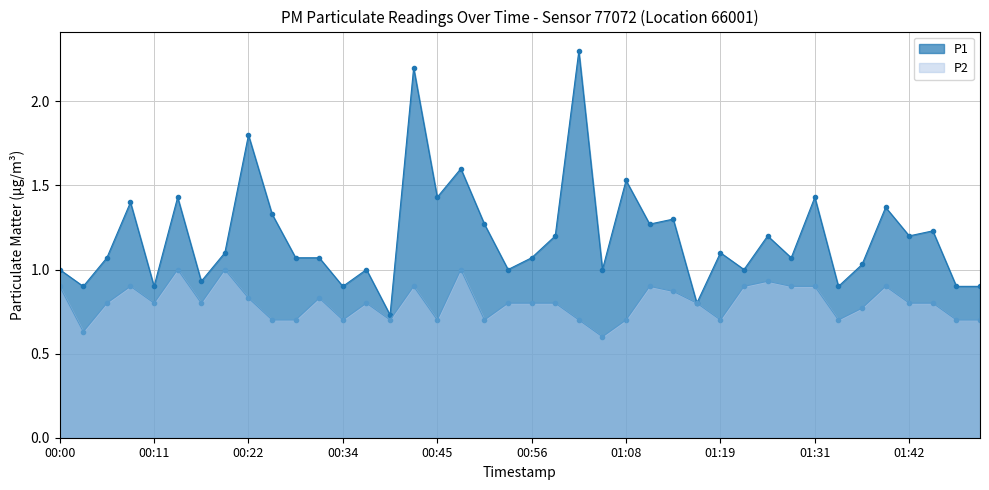

True or false: P1 and P2 intersect in this chart.

False